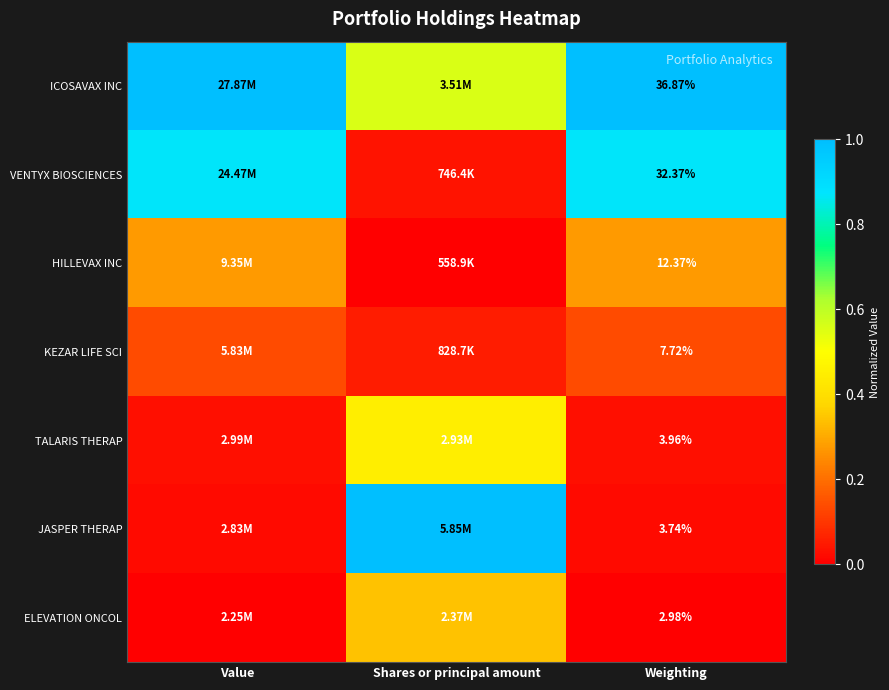

At Weighting, list the series in order from smallest to largest.

ELEVATION ONCOL, JASPER THERAP, TALARIS THERAP, KEZAR LIFE SCI, HILLEVAX INC, VENTYX BIOSCIENCES, ICOSAVAX INC